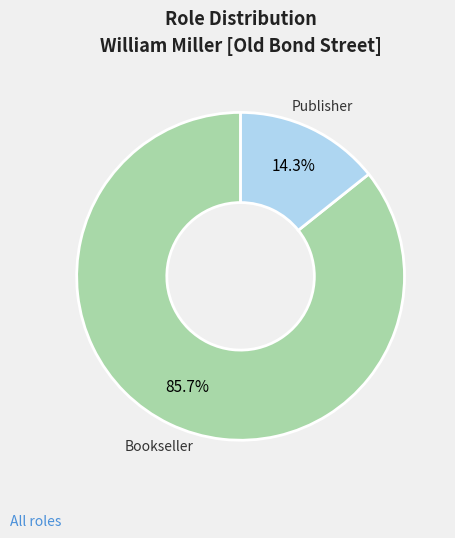

The Publisher slice represents 14% of the pie. True or false?

True